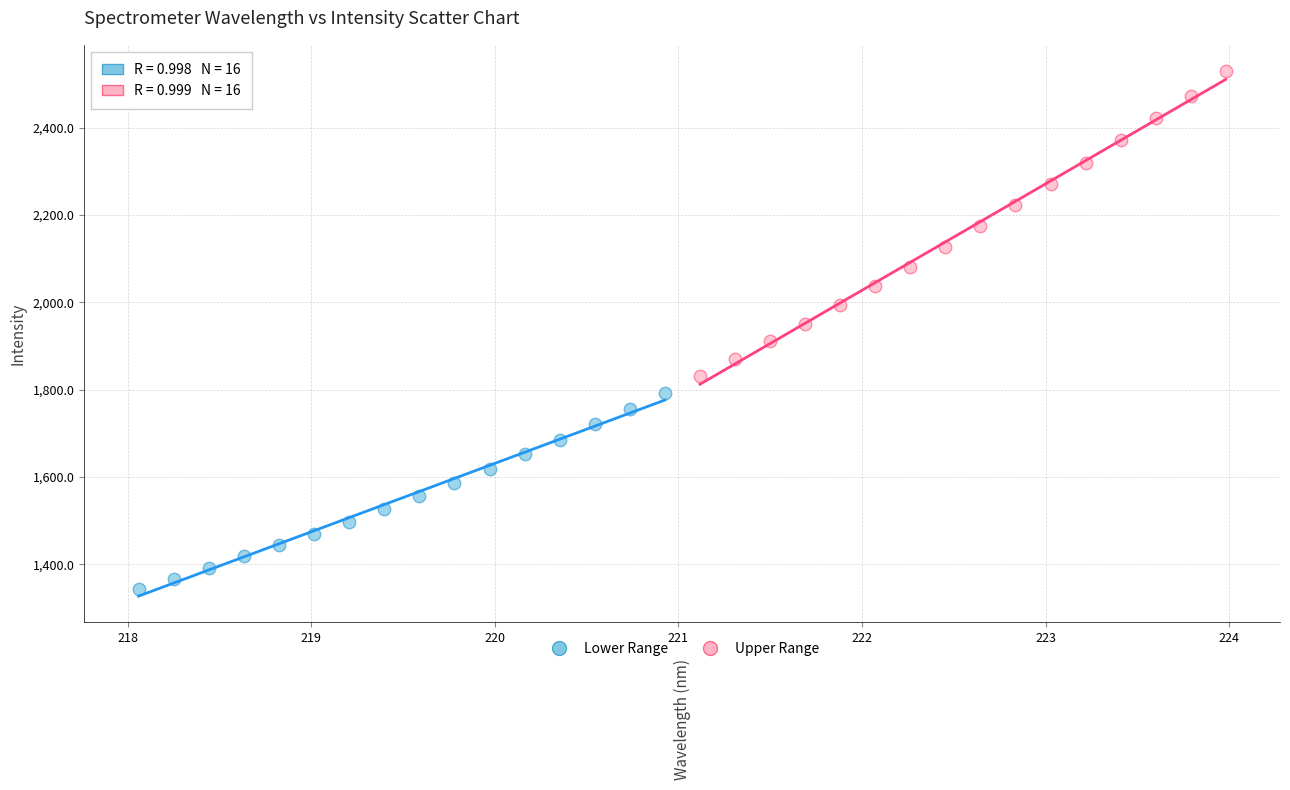

Which series has the widest spread of Y values?

Upper Range